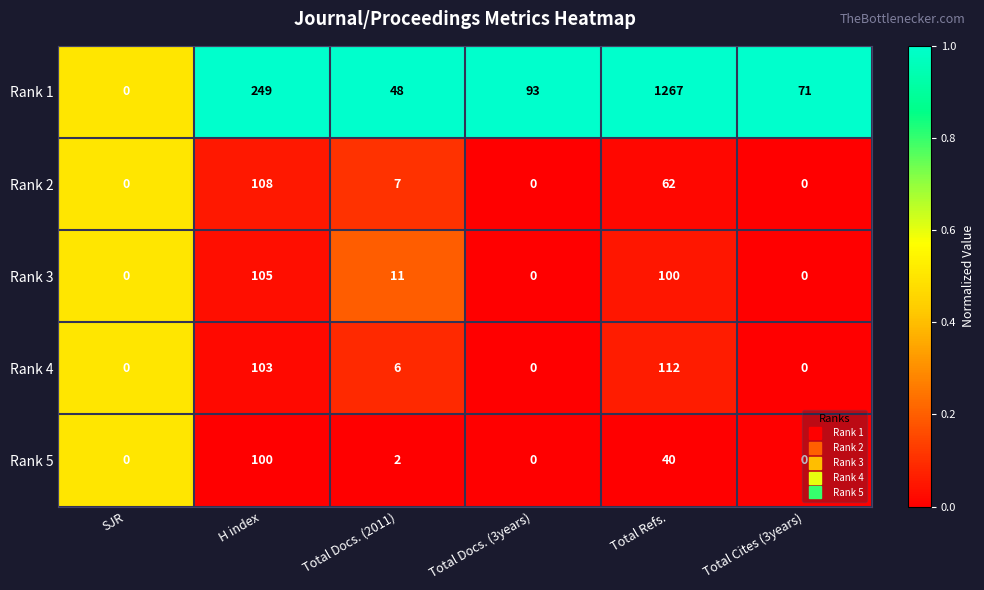

List the series in order of their peak value, lowest first.

Rank 5, Rank 3, Rank 2, Rank 4, Rank 1